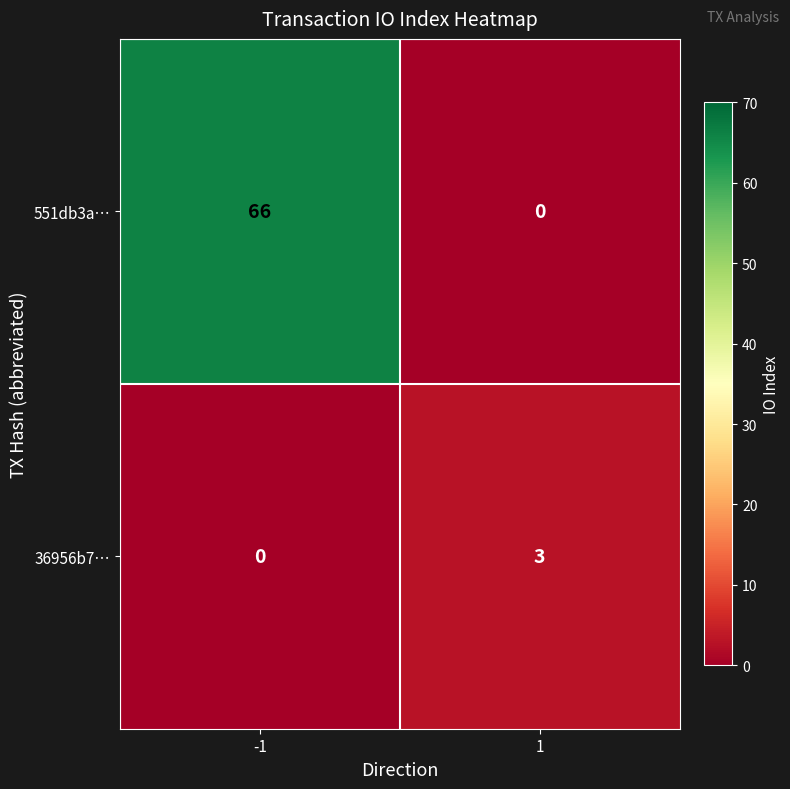

Rank the series by their average value, from highest to lowest.

551db3a…, 36956b7…